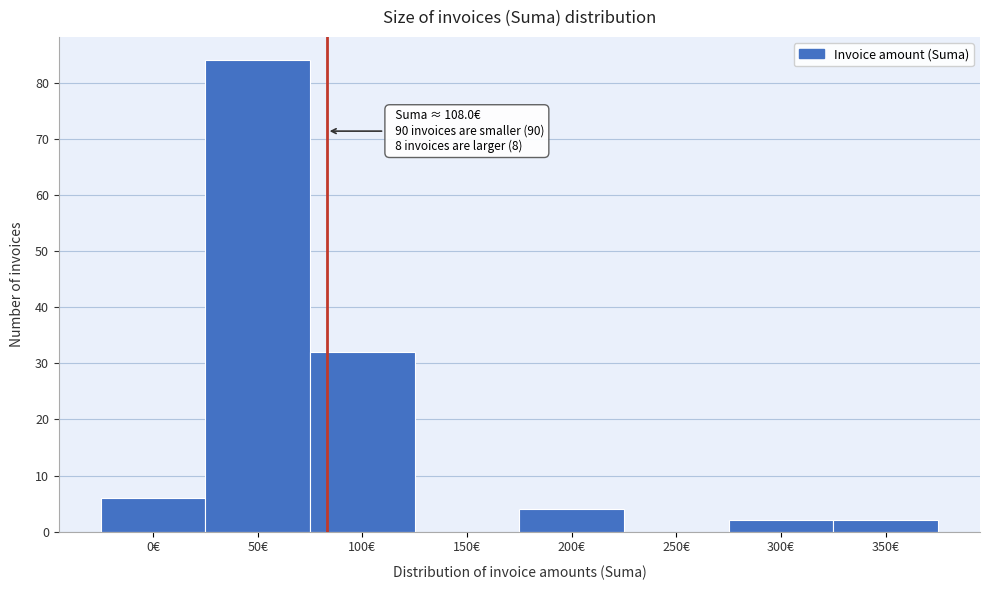

Reading left to right, what are all the values shown in this chart?

0€=6	50€=84	100€=32	150€=0	200€=4	250€=0	300€=2	350€=2